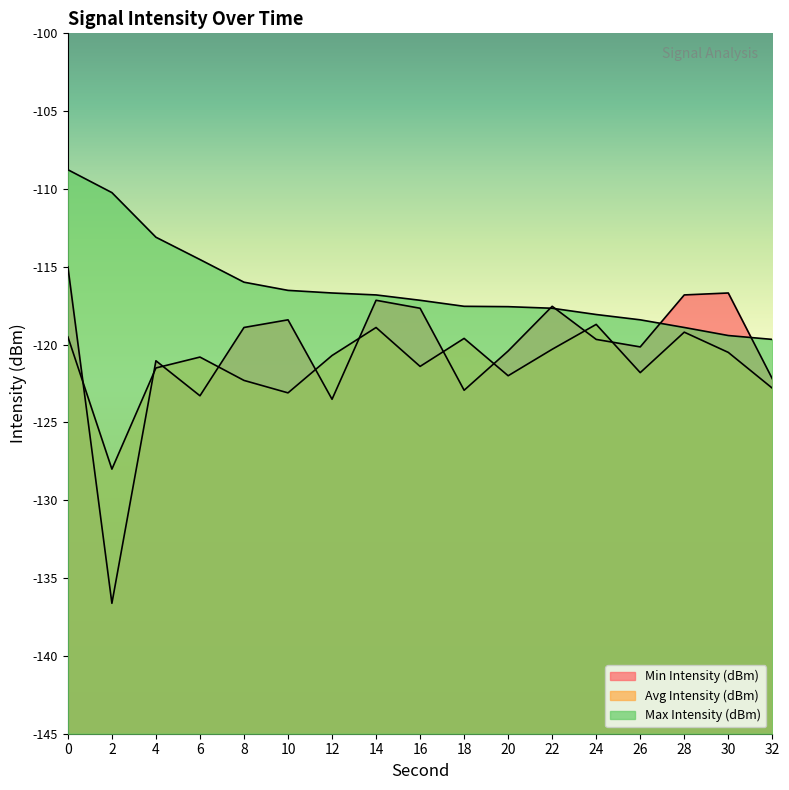

Which category has the lowest value across all series?

2